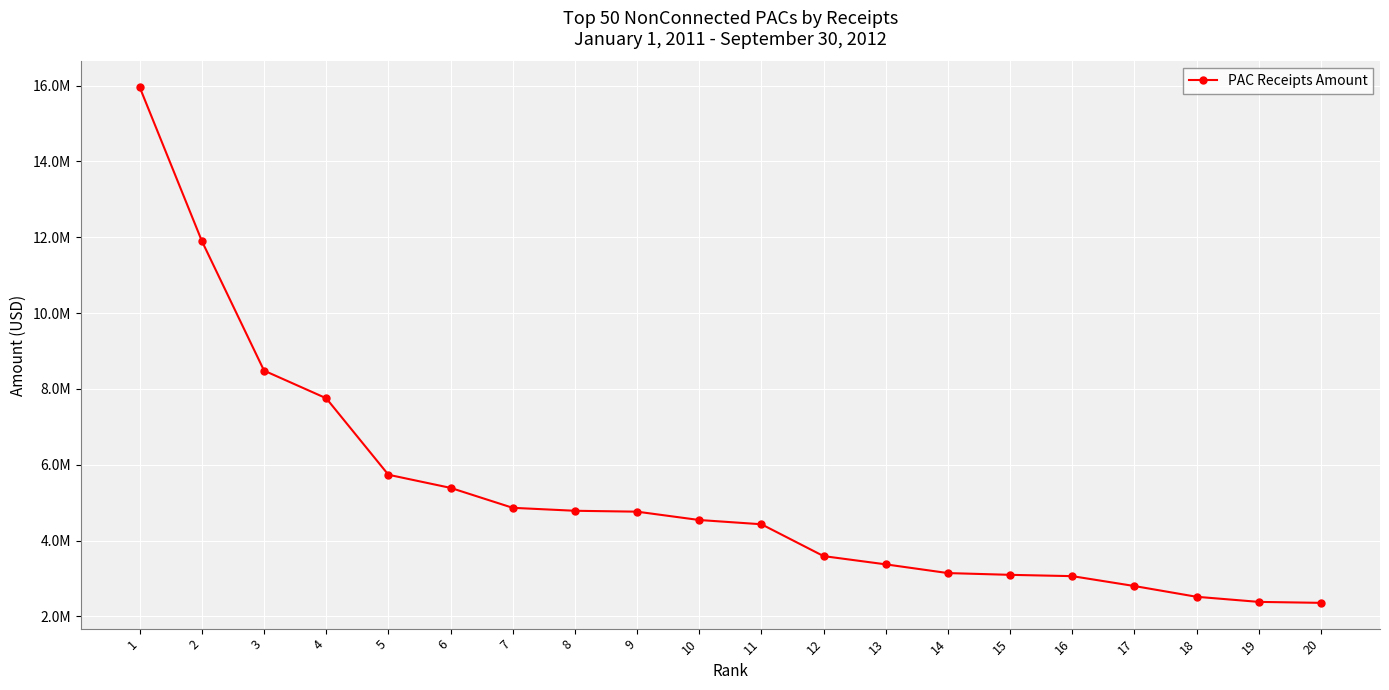

Is this an area chart (filled region under the line)?

No